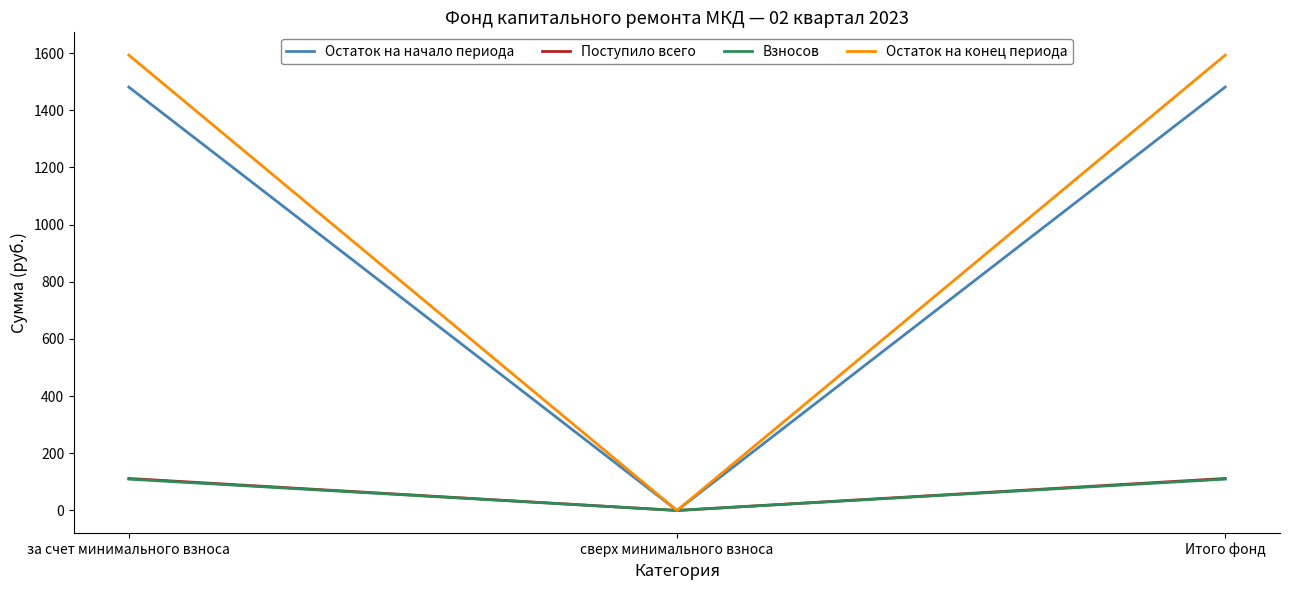

Is the value of Остаток на конец периода at Итого фонд greater than the value of Поступило всего at за счет минимального взноса?

Yes